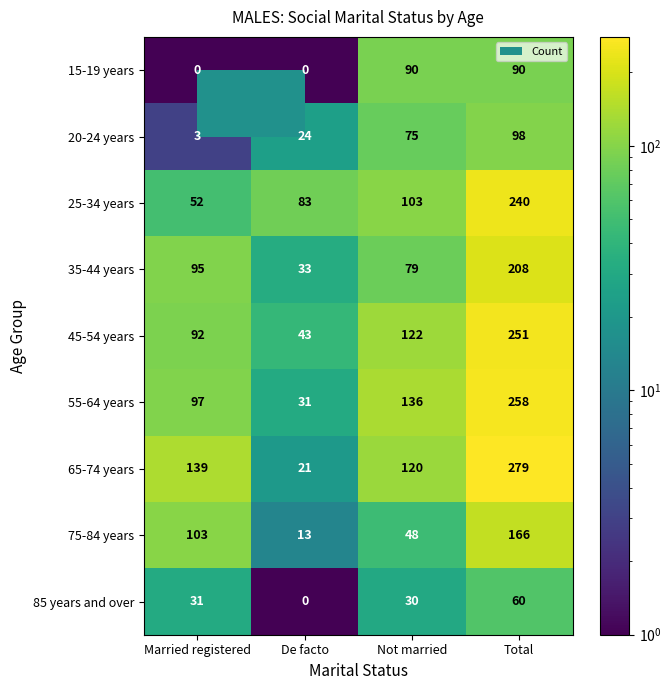

What is the spread (max minus min) of values at Not married?

106